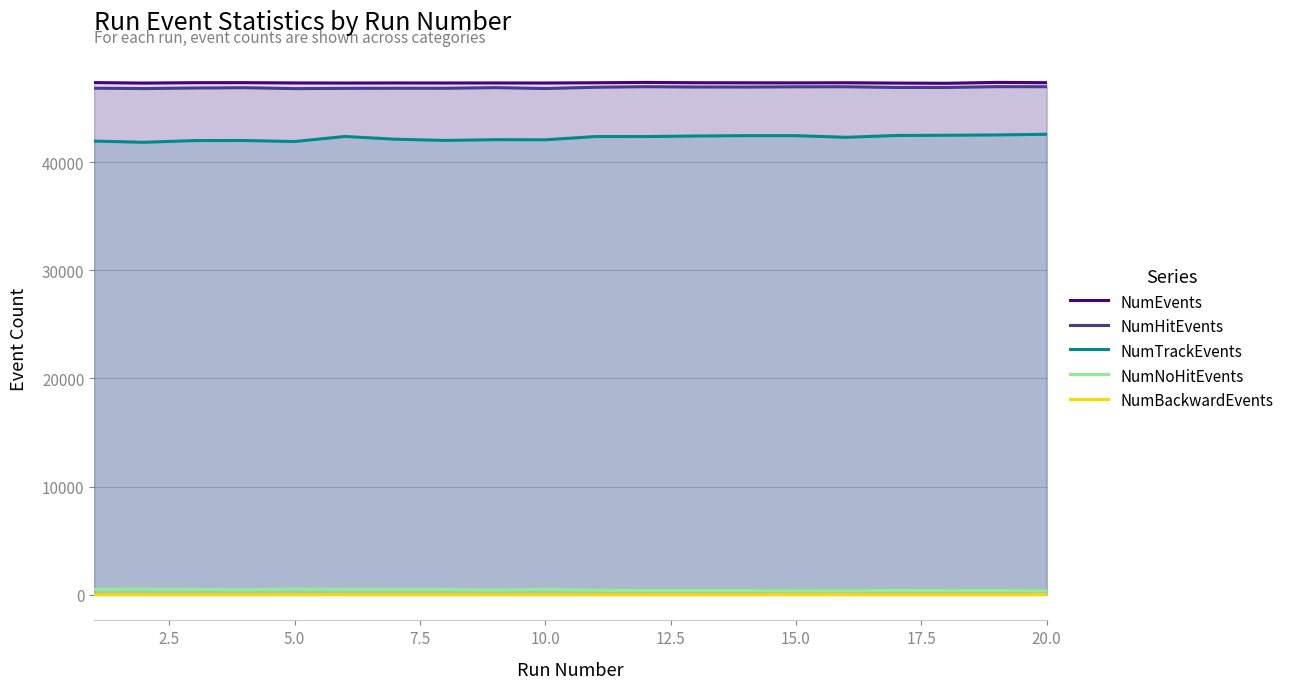

True or false: NumBackwardEvents and NumHitEvents intersect in this chart.

False